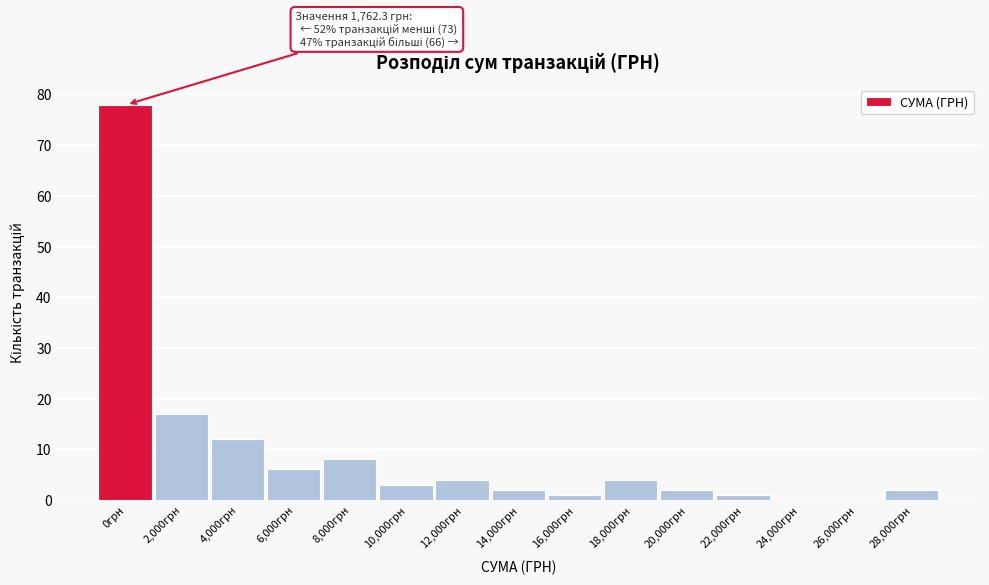

Reading left to right, what are all the values shown in this chart?

0грн=78	2,000грн=17	4,000грн=12	6,000грн=6	8,000грн=8	10,000грн=3	12,000грн=4	14,000грн=2	16,000грн=1	18,000грн=4	20,000грн=2	22,000грн=1	24,000грн=0	26,000грн=0	28,000грн=2